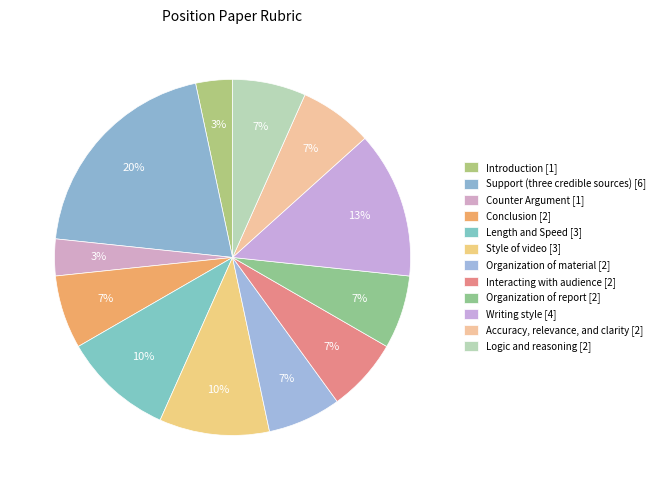

Count the number of slices in the pie.

12